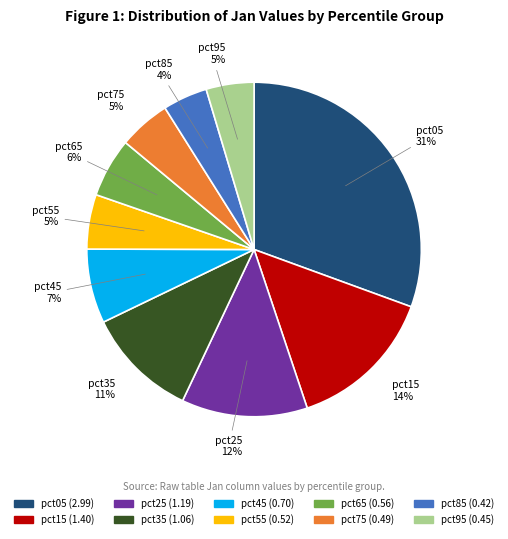

The pct15 slice represents 20% of the pie. True or false?

False